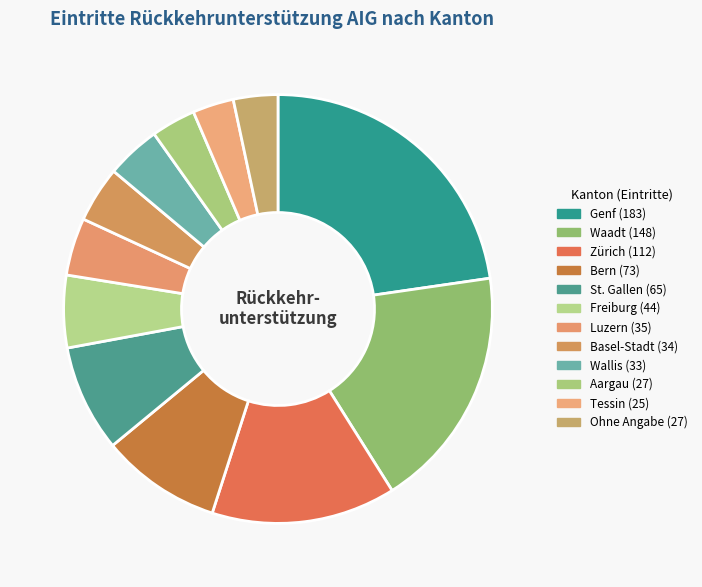

Which has a higher value, Ohne Angabe or Aargau?

Ohne Angabe